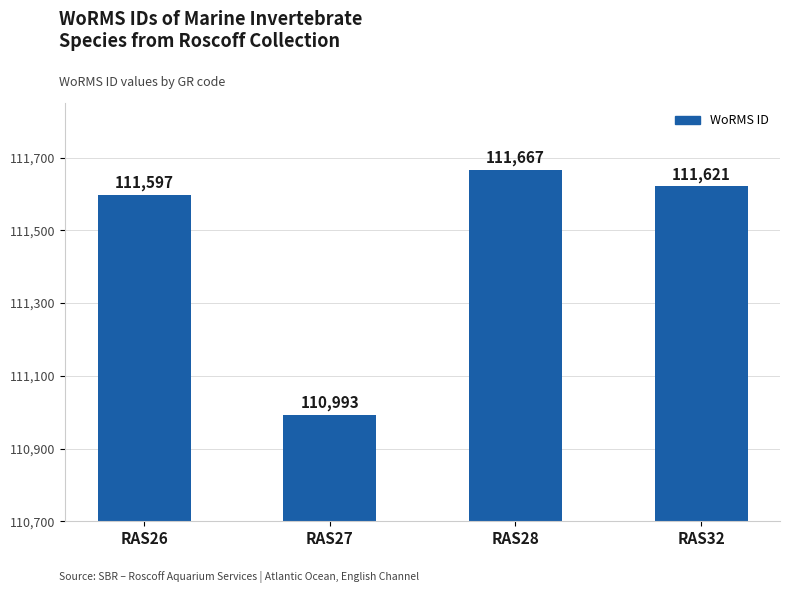

At which category does the chart reach its minimum across all series?

RAS27